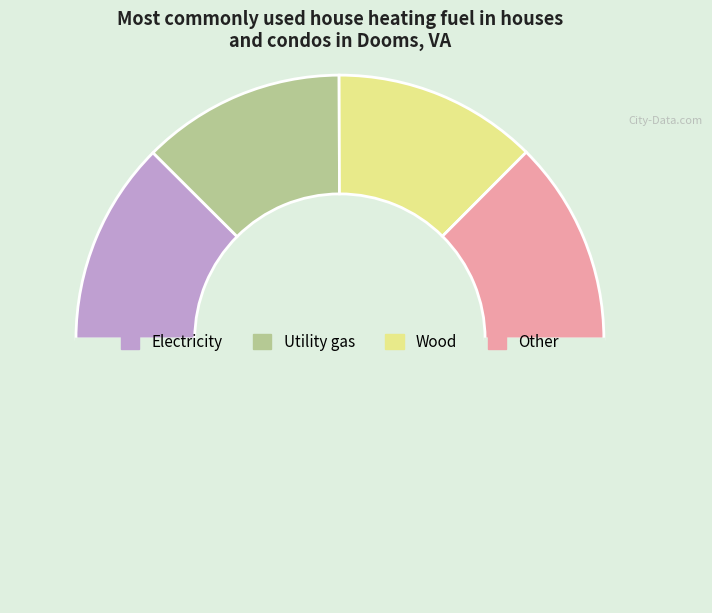

How many slices are in this pie chart?

5